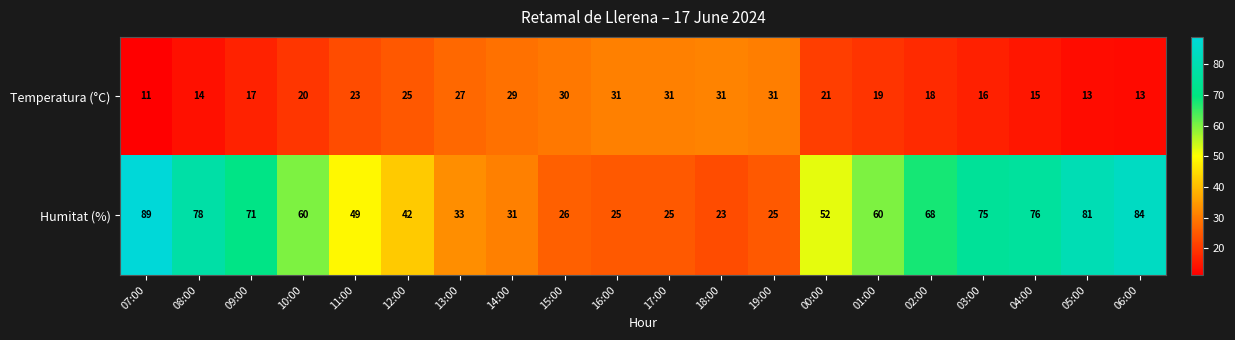

What is the total value across all series at 05:00?

94